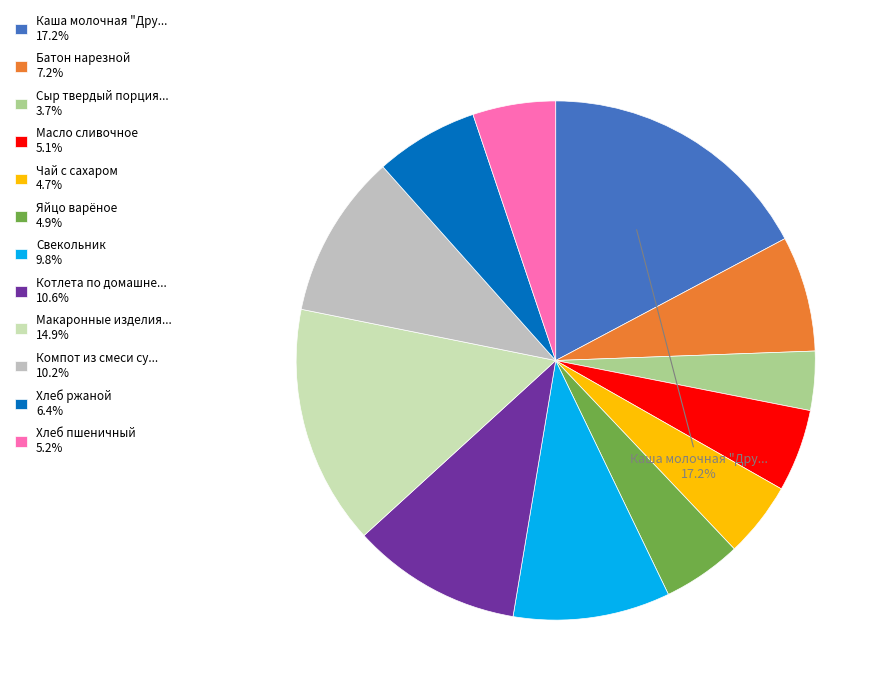

How many slices are in this pie chart?

12